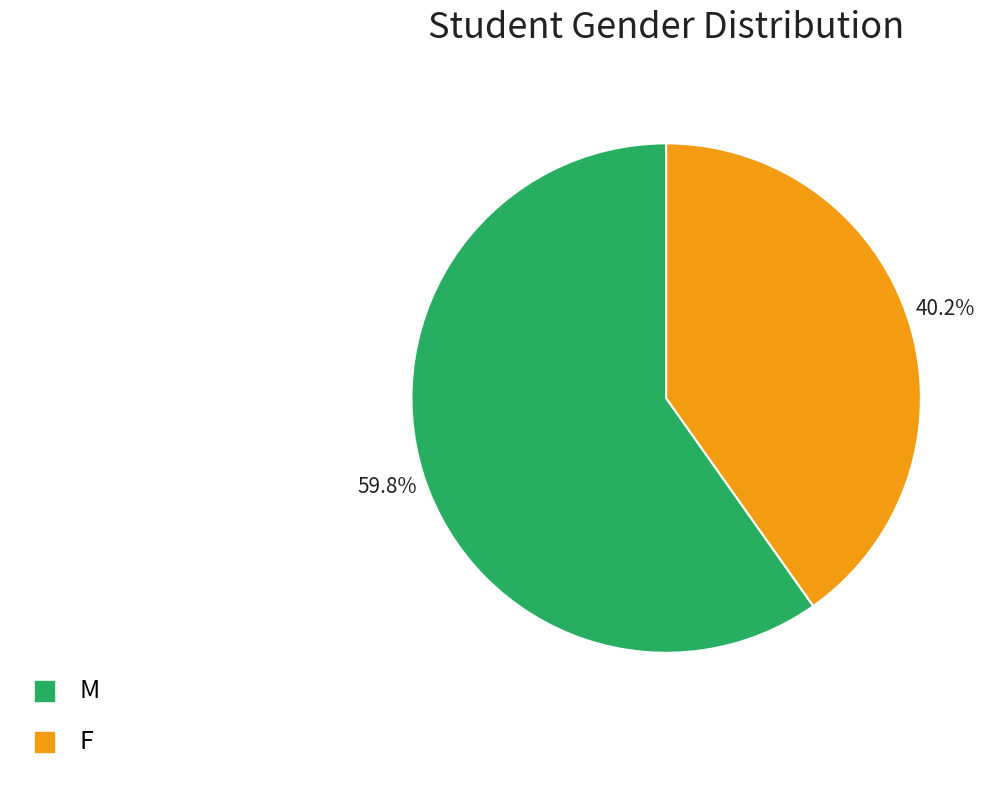

How many segments does this pie chart have?

2